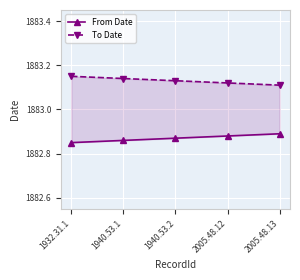

Which category has the highest value in the From Date series?

2005.48.13